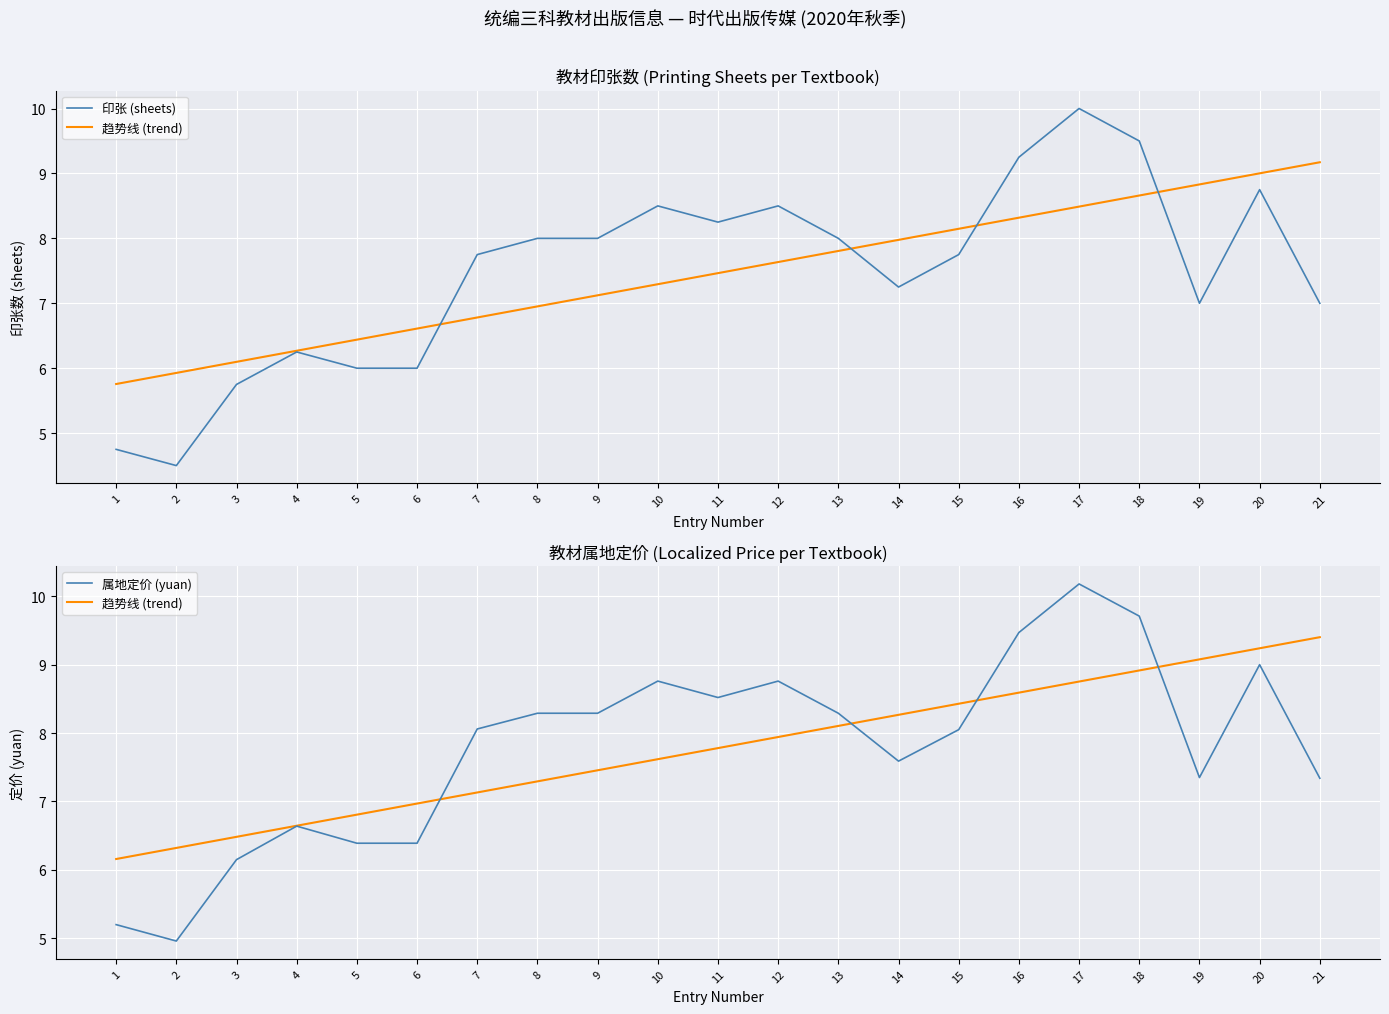

True or false: 属地定价 (yuan) and 趋势线 (trend) intersect in this chart.

True